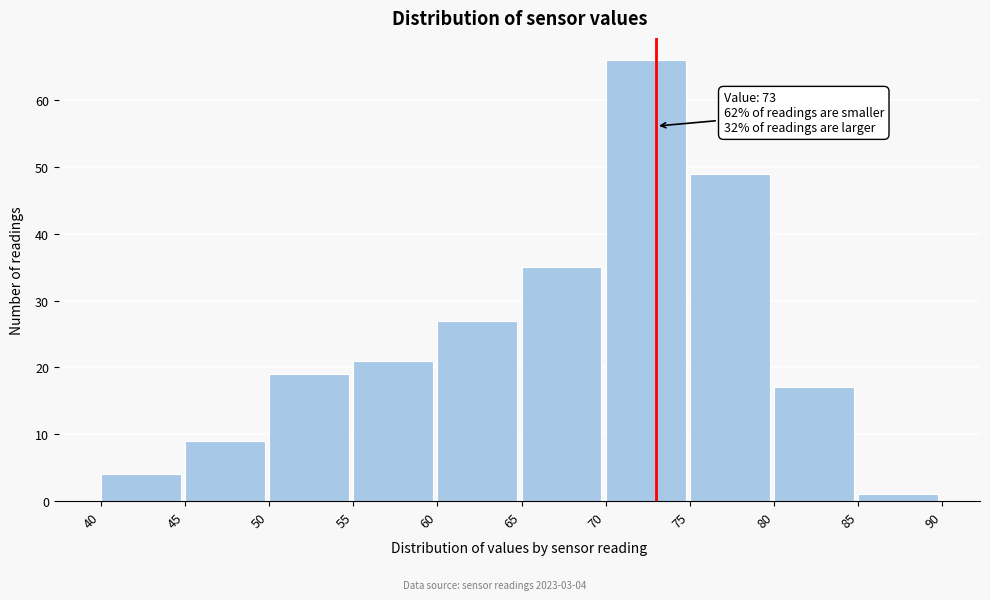

Which range on the x-axis has the tallest bar?

70 to 75